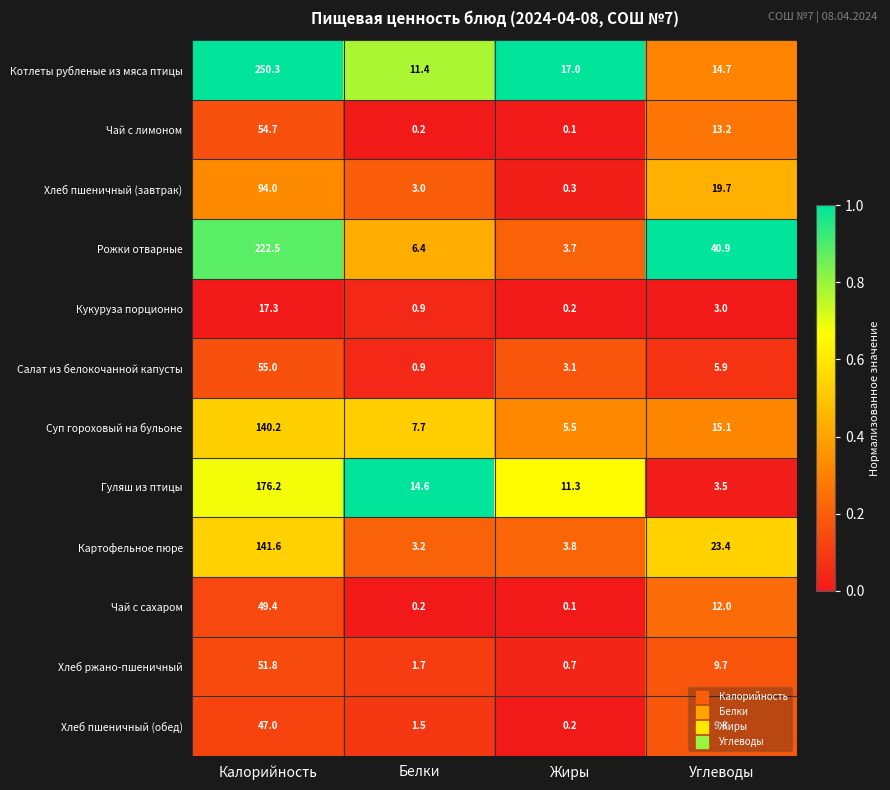

The value of Картофельное пюре at Жиры is 3.8. True or false?

True